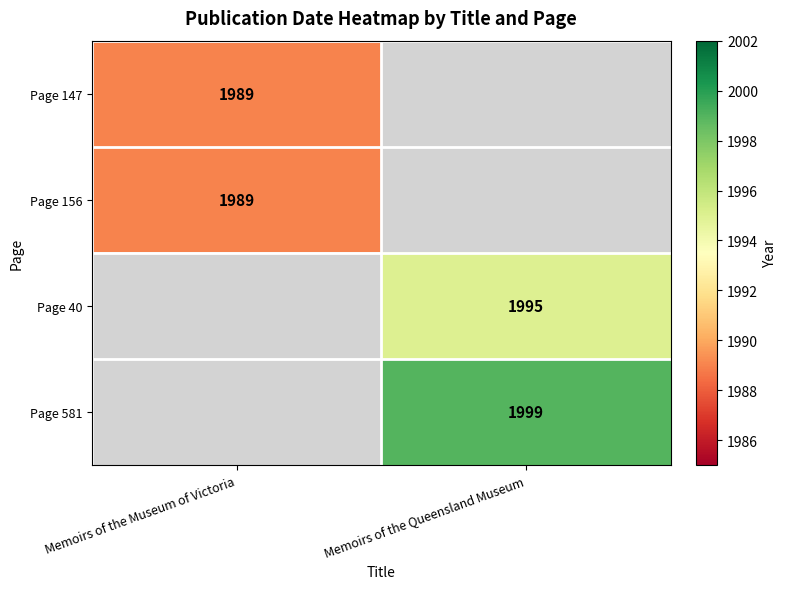

The value of Page 581 at Memoirs of the Queensland Museum is 1999. True or false?

True